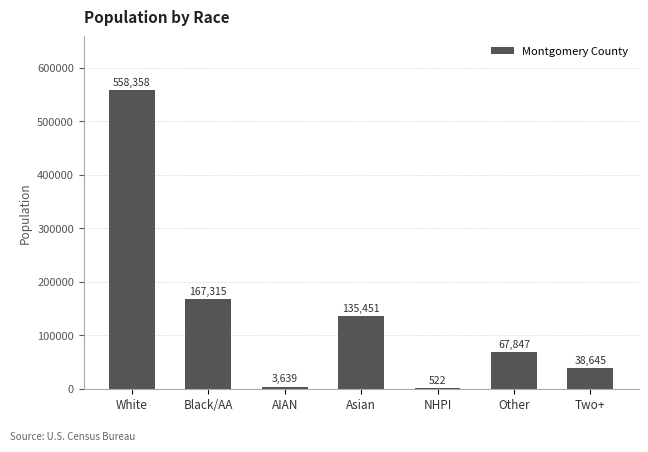

The value at Two+ is 38645. True or false?

True